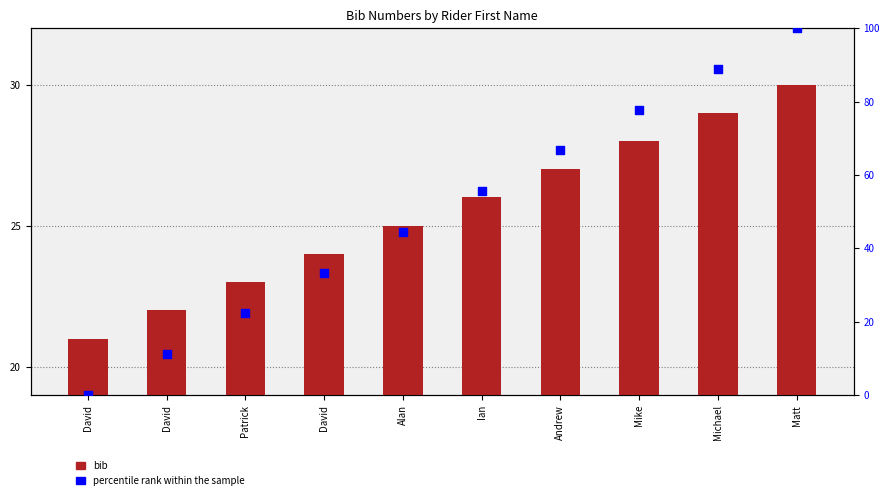

Which series contains the lowest Y value?

percentile rank within the sample